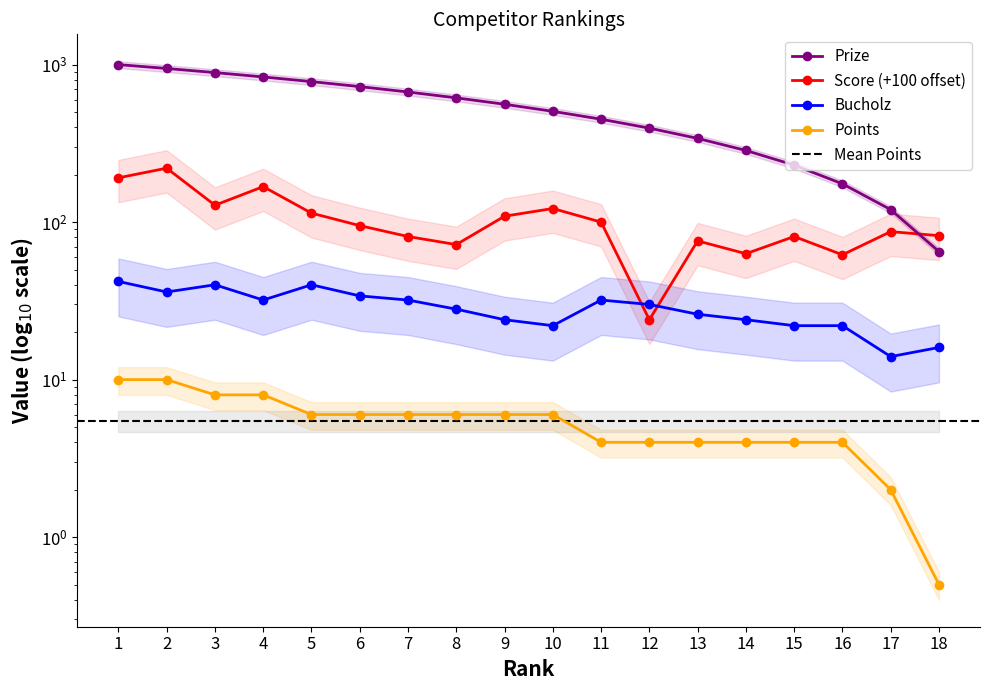

At 14, list the series in order from smallest to largest.

Points, Bucholz, Score, Prize